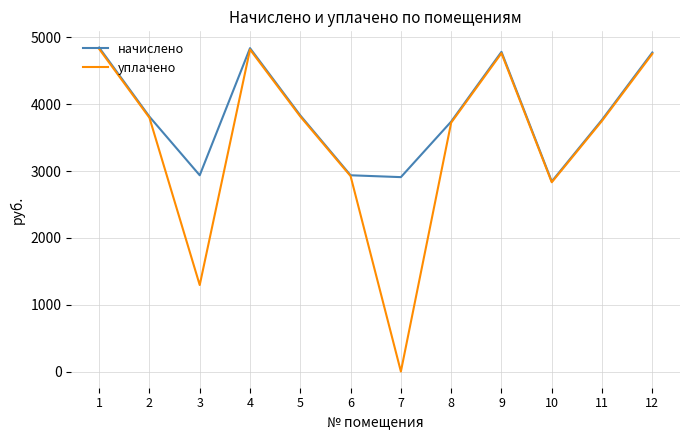

Which label corresponds to the smallest value in the chart?

7